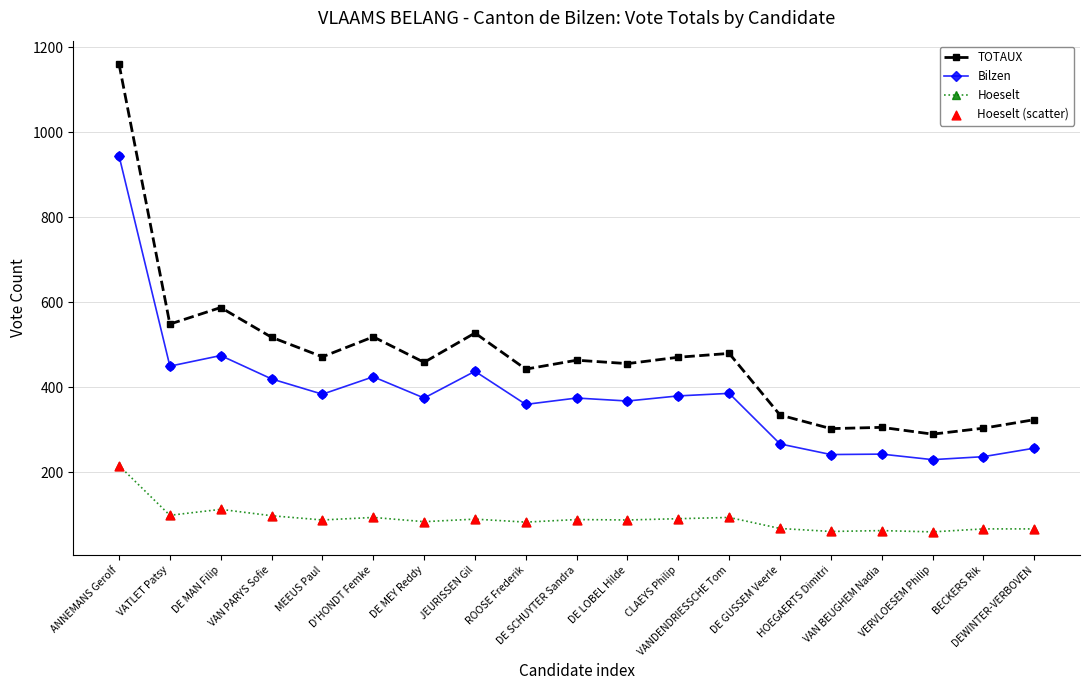

Which series has the widest spread of values?

TOTAUX